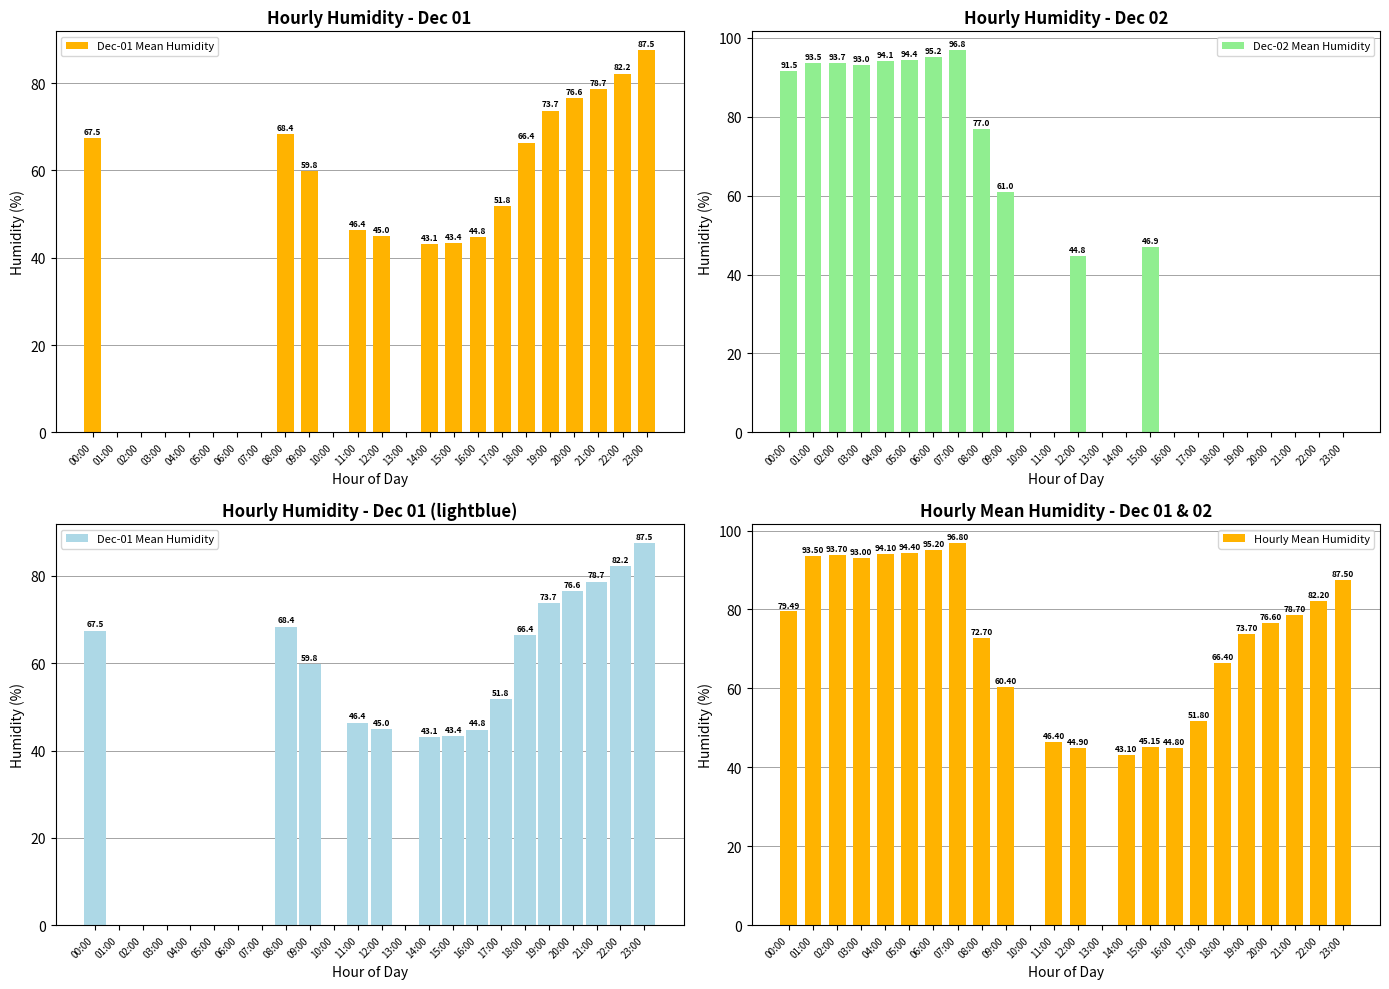

How many groups of bars are there?

24